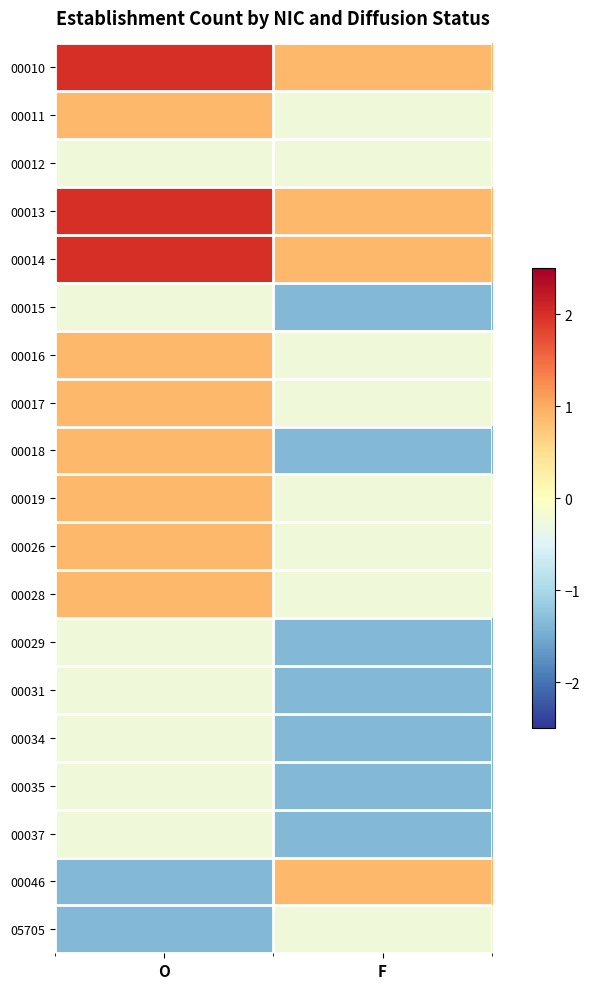

Reading left to right, list all the values displayed in this chart.

00010: O=2.0	F=0.9
00011: O=0.9	F=-0.2
00012: O=-0.2	F=-0.2
00013: O=2.0	F=0.9
00014: O=2.0	F=0.9
00015: O=-0.2	F=-1.4
00016: O=0.9	F=-0.2
00017: O=0.9	F=-0.2
00018: O=0.9	F=-1.4
00019: O=0.9	F=-0.2
00026: O=0.9	F=-0.2
00028: O=0.9	F=-0.2
00029: O=-0.2	F=-1.4
00031: O=-0.2	F=-1.4
00034: O=-0.2	F=-1.4
00035: O=-0.2	F=-1.4
00037: O=-0.2	F=-1.4
00046: O=-1.4	F=0.9
05705: O=-1.4	F=-0.2